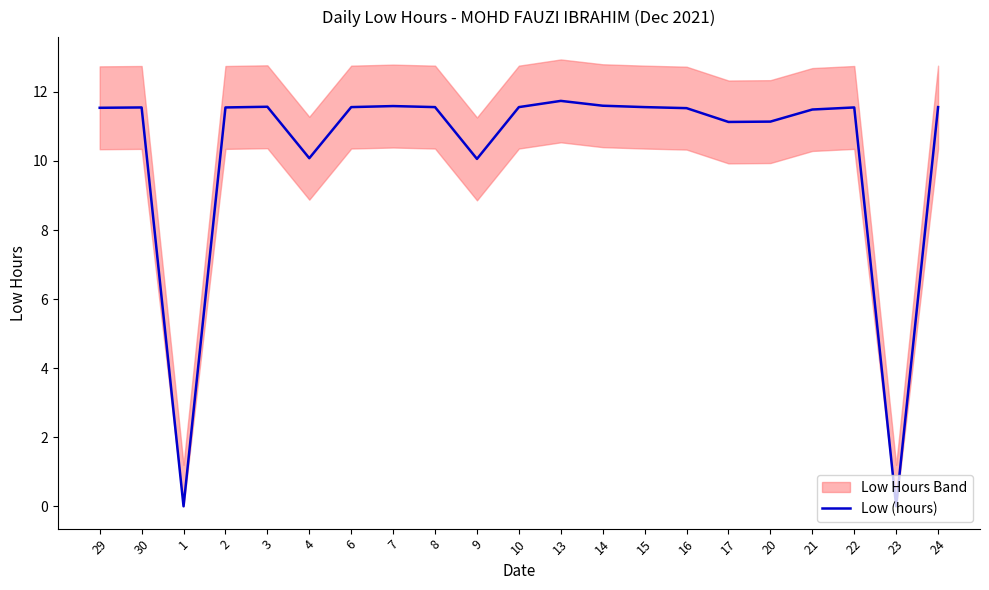

Rank the categories by value from highest to lowest.

13, 14, 7, 3, 6, 8, 10, 15, 24, 30, 2, 22, 29, 16, 21, 20, 17, 4, 9, 1, 23